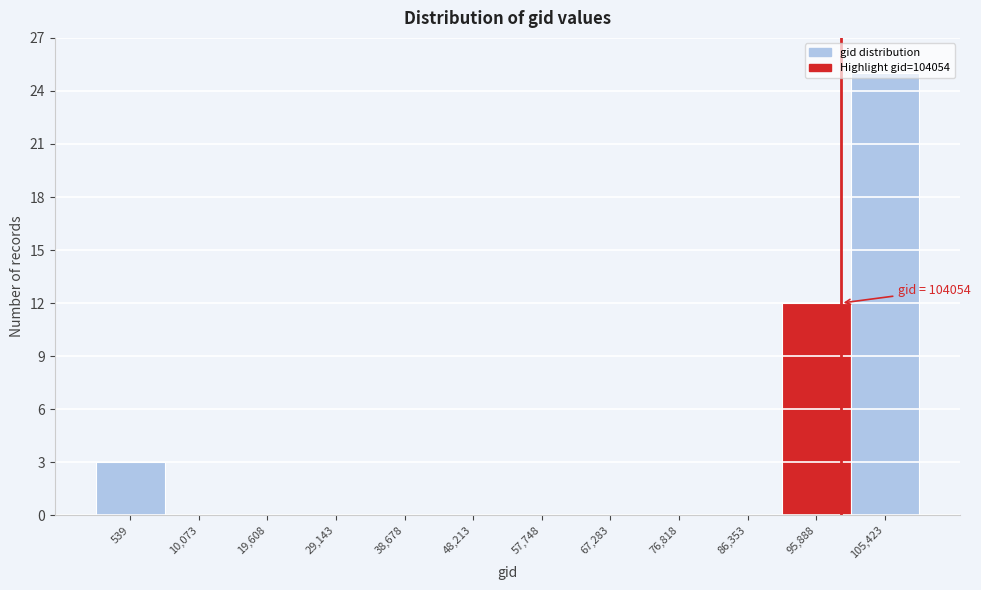

At which category does the chart reach its peak across all series?

105,423